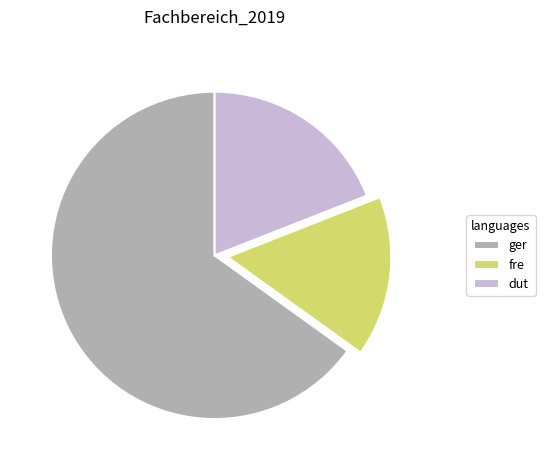

Between dut and fre, which is larger?

dut